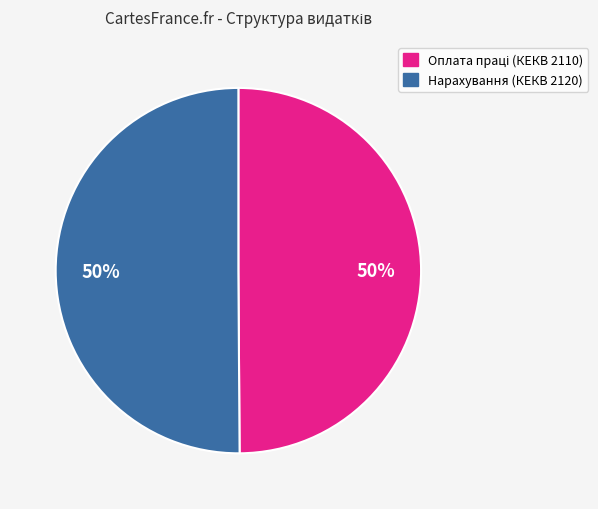

To the nearest percent, what is the average slice percentage?

50%